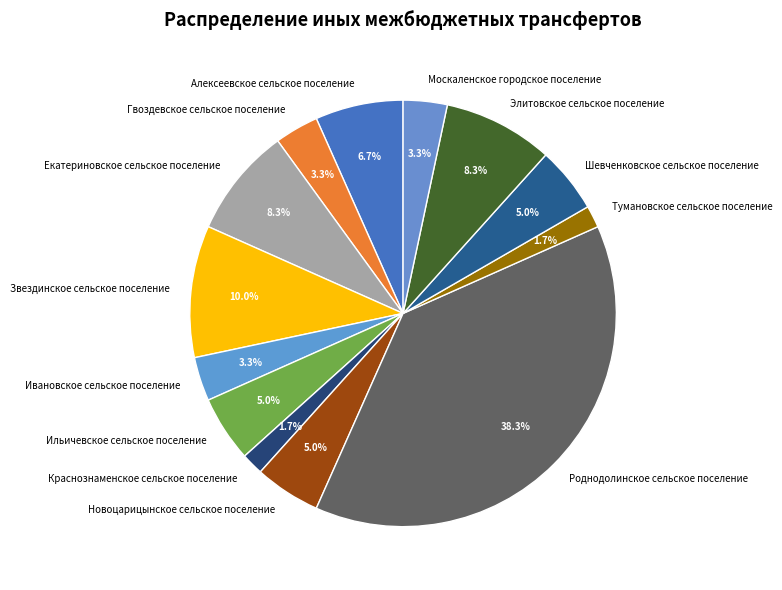

Is there any slice that represents more than half of the pie?

No